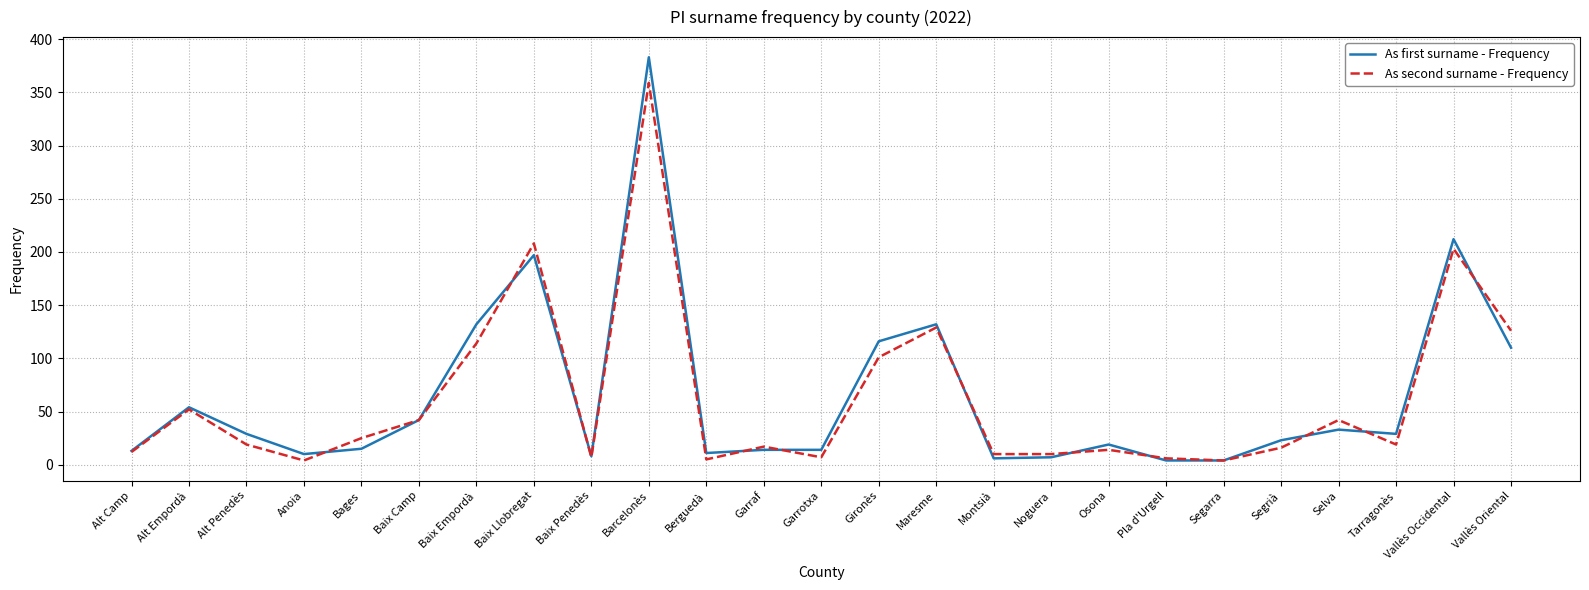

What is the approximate value of As first surname - Frequency at Barcelonès?

383